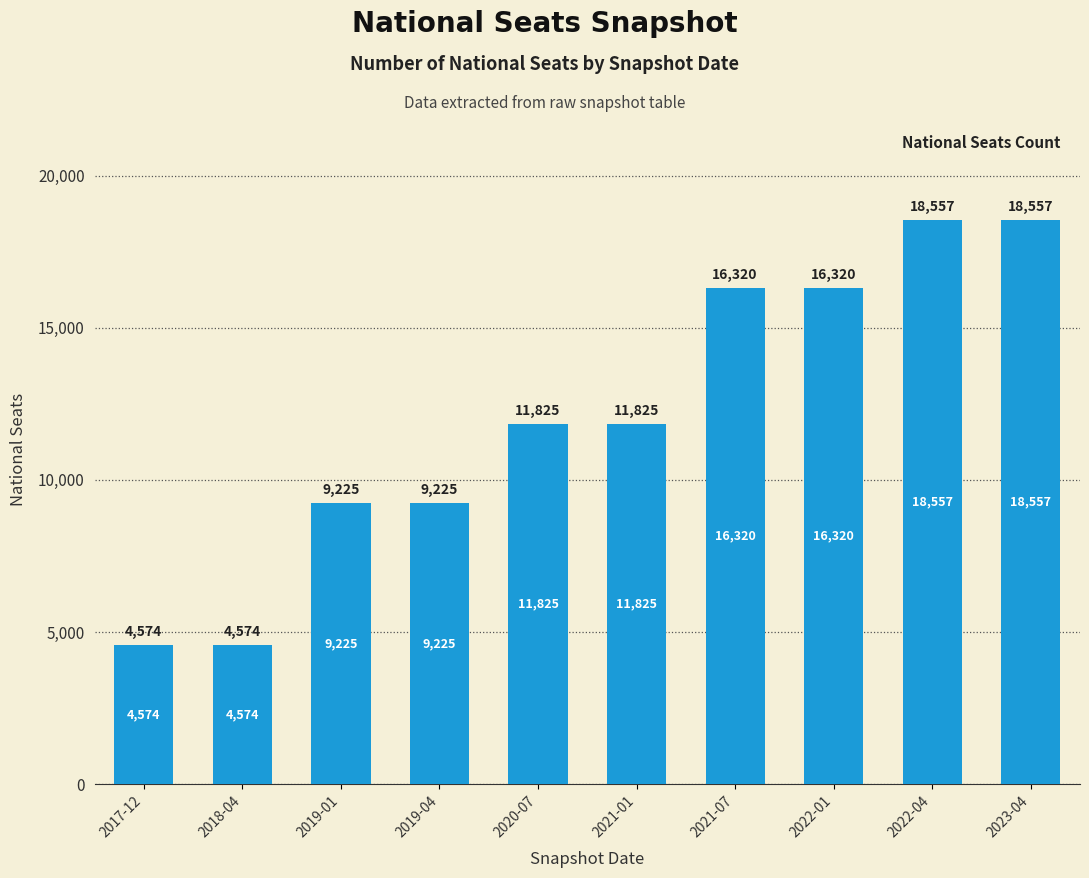

What is the minimum value shown in the chart?

4574